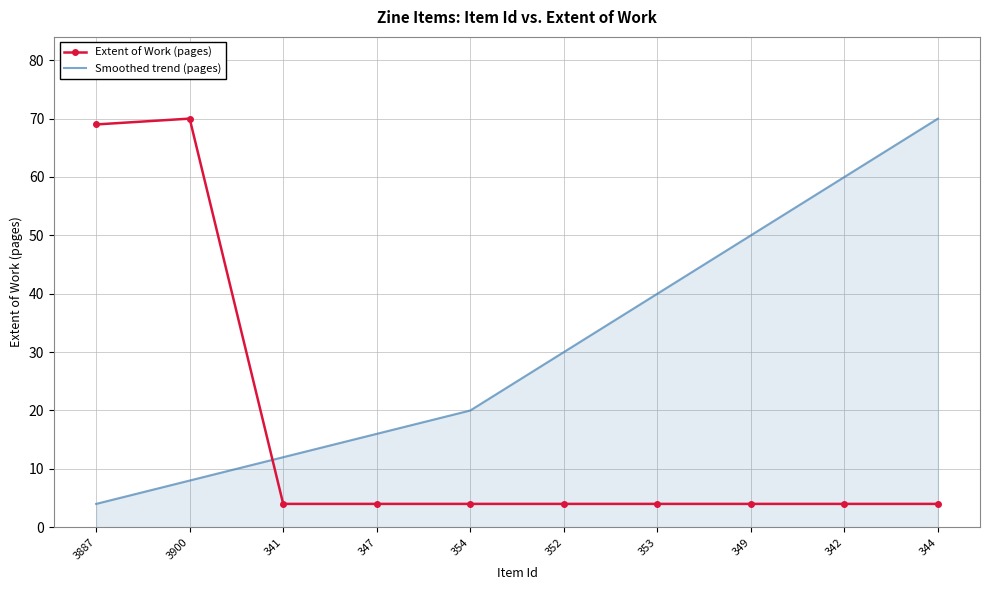

What is the total value across all series at 354?

24